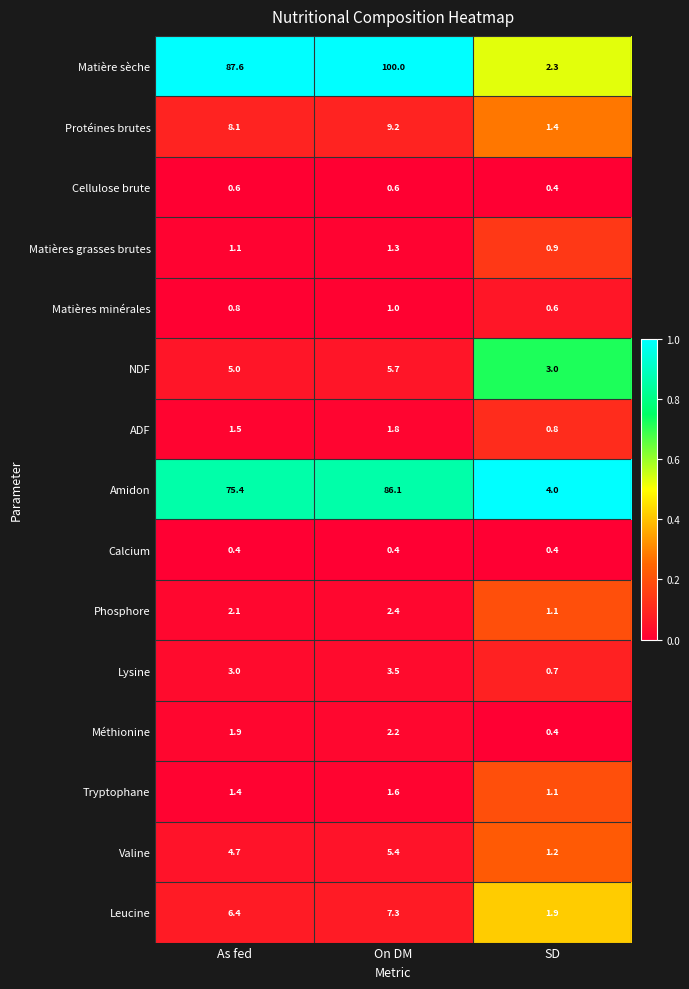

At On DM, list the series in order from smallest to largest.

Calcium, Cellulose brute, Matières minérales, Matières grasses brutes, Tryptophane, ADF, Méthionine, Phosphore, Lysine, Valine, NDF, Leucine, Protéines brutes, Amidon, Matière sèche